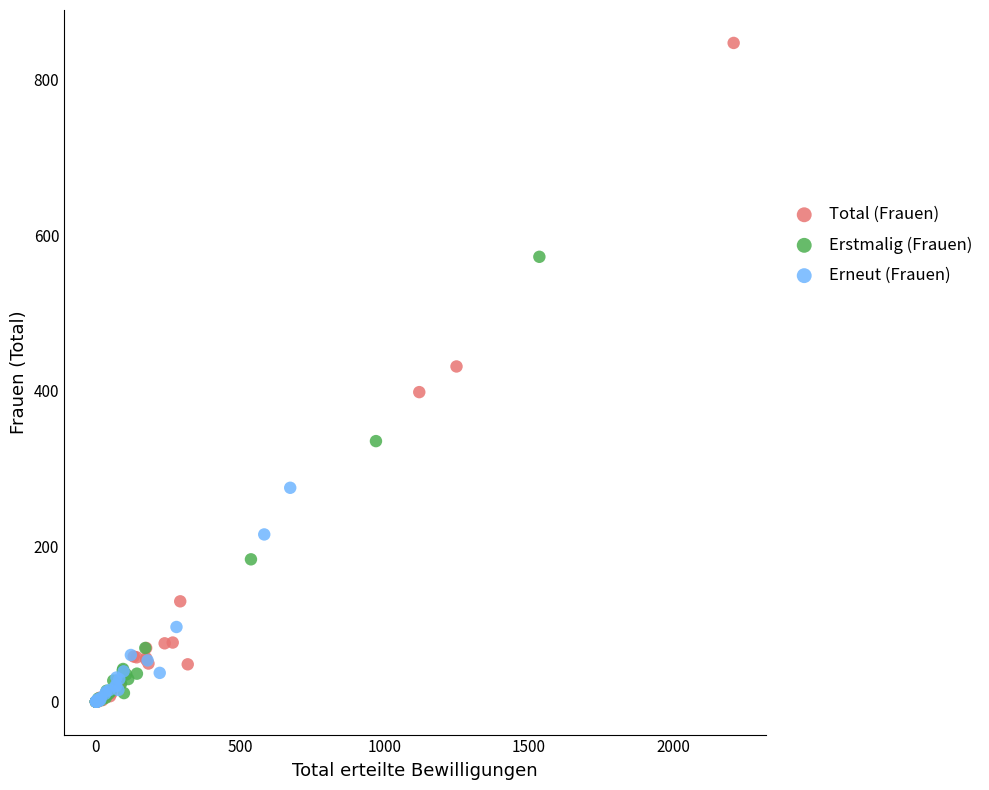

Which series has the largest Y range (max minus min)?

Total (Frauen)